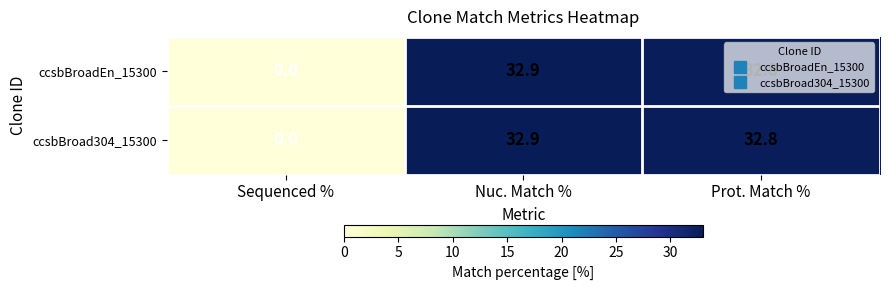

What is the greatest value displayed?

32.9